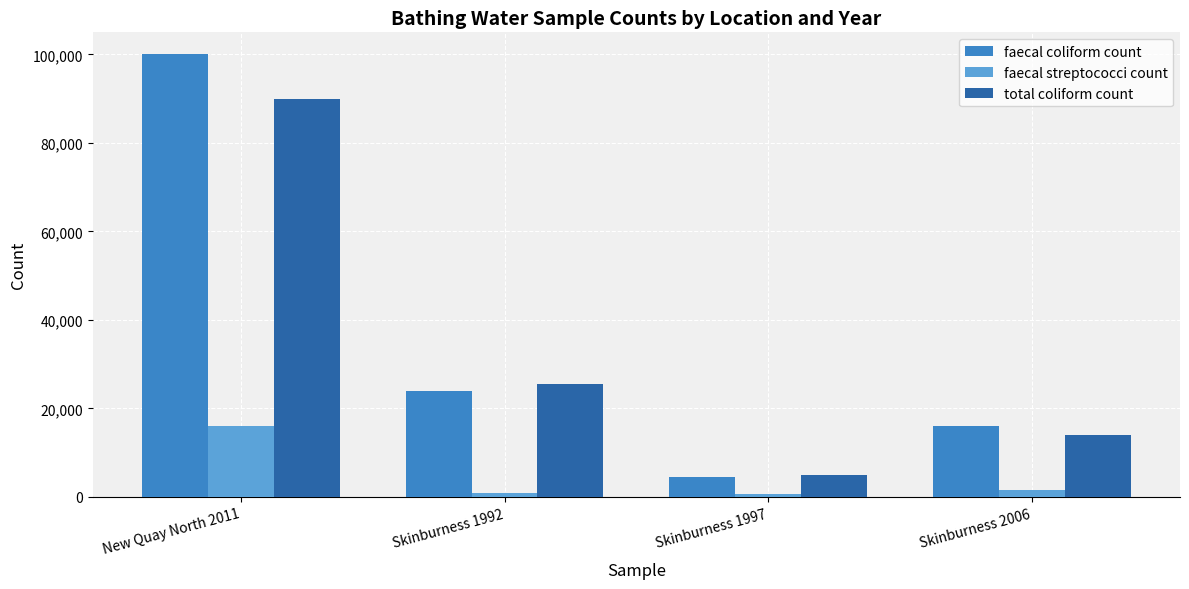

Between New Quay North 2011 and Skinburness 1997, which series saw the biggest shift?

faecal coliform count